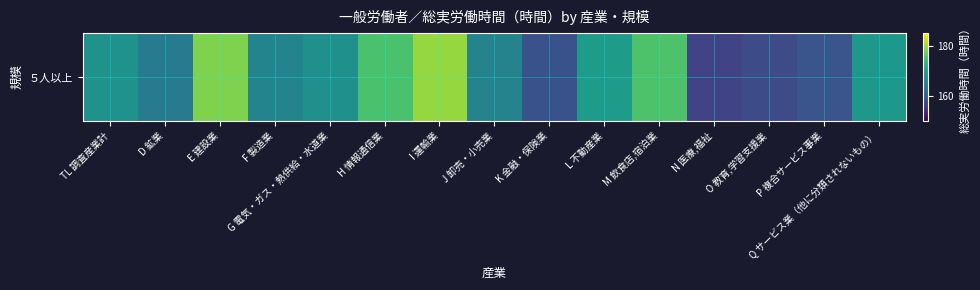

True or false: the data shows 174.9 at H 情報通信業.

True